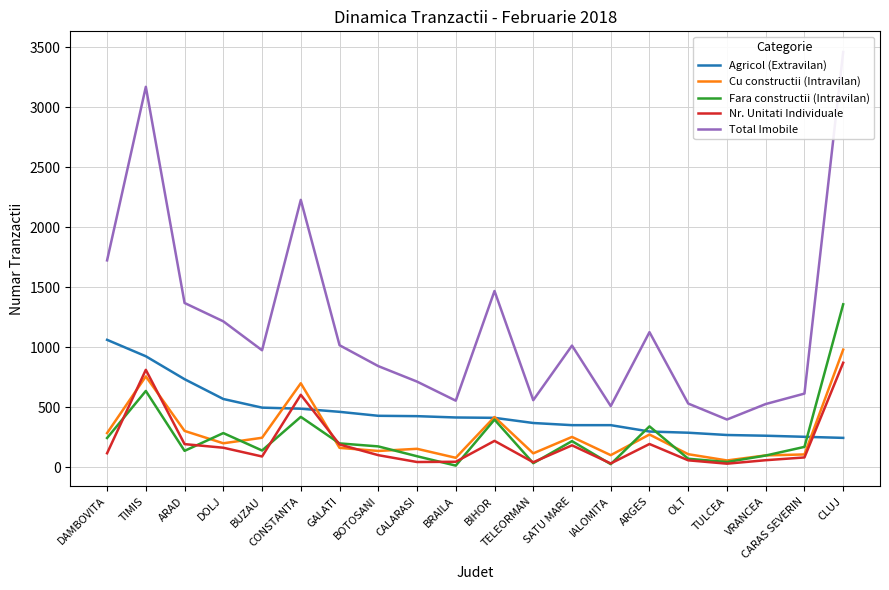

Reading right to left, extract all data points from this chart.

Agricol (Extravilan): CLUJ=244	CARAS SEVERIN=253	VRANCEA=262	TULCEA=268	OLT=287	ARGES=297	IALOMITA=350	SATU MARE=350	TELEORMAN=368	BIHOR=411	BRAILA=414	CALARASI=425	BOTOSANI=428	GALATI=461	CONSTANTA=487	BUZAU=496	DOLJ=568	ARAD=733	TIMIS=924	DAMBOVITA=1061
Cu constructii (Intravilan): CLUJ=979	CARAS SEVERIN=106	VRANCEA=98	TULCEA=56	OLT=108	ARGES=272	IALOMITA=100	SATU MARE=252	TELEORMAN=115	BIHOR=418	BRAILA=78	CALARASI=153	BOTOSANI=135	GALATI=161	CONSTANTA=699	BUZAU=245	DOLJ=199	ARAD=302	TIMIS=756	DAMBOVITA=284
Fara constructii (Intravilan): CLUJ=1357	CARAS SEVERIN=169	VRANCEA=97	TULCEA=43	OLT=70	ARGES=340	IALOMITA=25	SATU MARE=217	TELEORMAN=33	BIHOR=396	BRAILA=13	CALARASI=91	BOTOSANI=173	GALATI=198	CONSTANTA=419	BUZAU=139	DOLJ=284	ARAD=136	TIMIS=635	DAMBOVITA=243
Nr. Unitati Individuale: CLUJ=870	CARAS SEVERIN=81	VRANCEA=58	TULCEA=29	OLT=57	ARGES=193	IALOMITA=31	SATU MARE=182	TELEORMAN=41	BIHOR=219	BRAILA=45	CALARASI=43	BOTOSANI=100	GALATI=189	CONSTANTA=603	BUZAU=89	DOLJ=162	ARAD=192	TIMIS=811	DAMBOVITA=116
Total Imobile: CLUJ=3459	CARAS SEVERIN=613	VRANCEA=526	TULCEA=397	OLT=530	ARGES=1125	IALOMITA=509	SATU MARE=1013	TELEORMAN=558	BIHOR=1468	BRAILA=554	CALARASI=713	BOTOSANI=842	GALATI=1016	CONSTANTA=2227	BUZAU=974	DOLJ=1215	ARAD=1368	TIMIS=3169	DAMBOVITA=1723